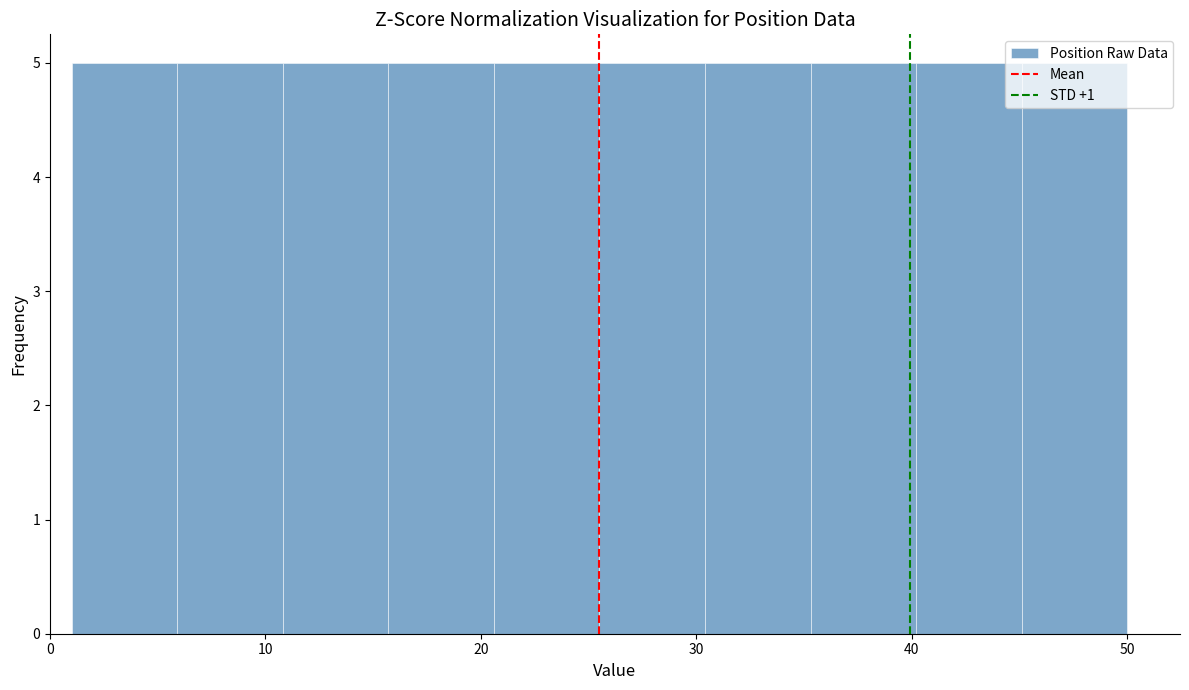

How tall is the bar that spans 15.7 to 20.6 on the x-axis? Neither the bar edges nor the heights are printed on the chart, so give them approximately, as read against the axes.

5